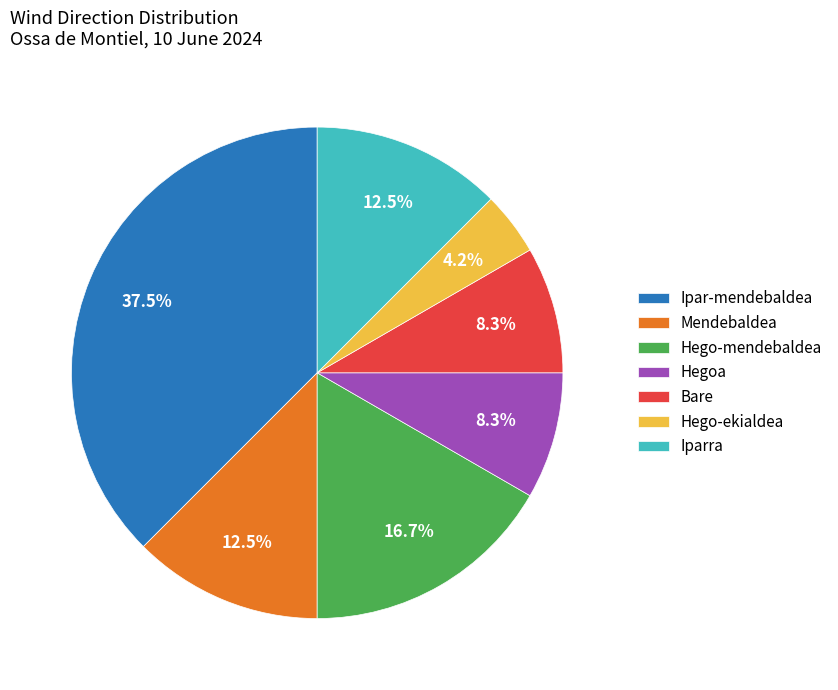

Approximately how many times larger is the value at Hego-ekialdea compared to Bare?

0.5